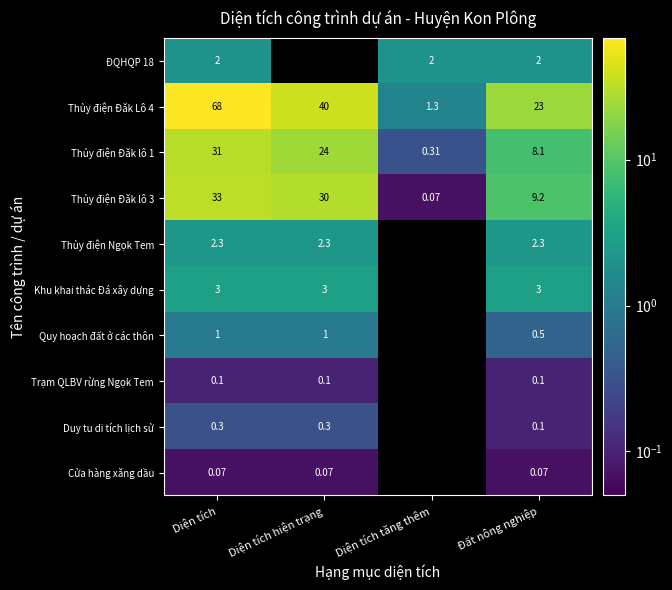

Which category has the highest value in the Thủy điện Đăk lô 3 series?

Diện tích